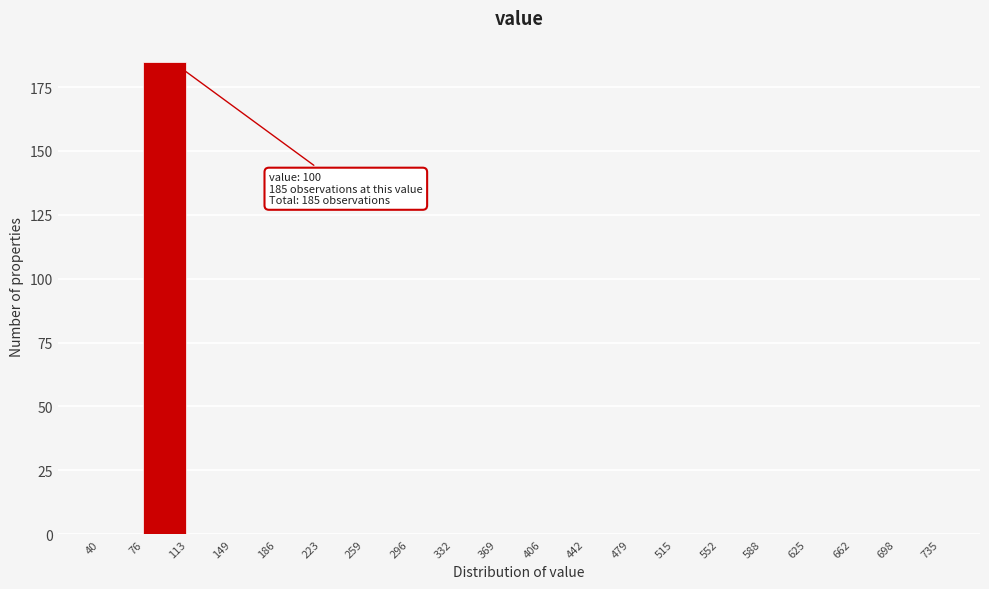

Over which range of the x-axis is the bar tallest?

76 to 113